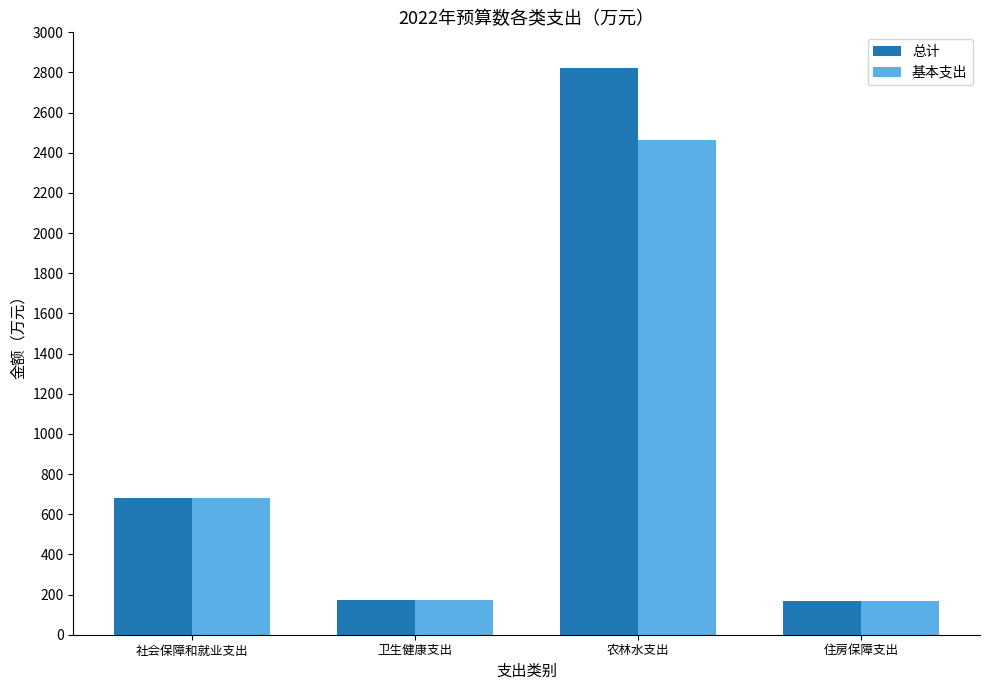

Does the chart contain stacked bars?

No